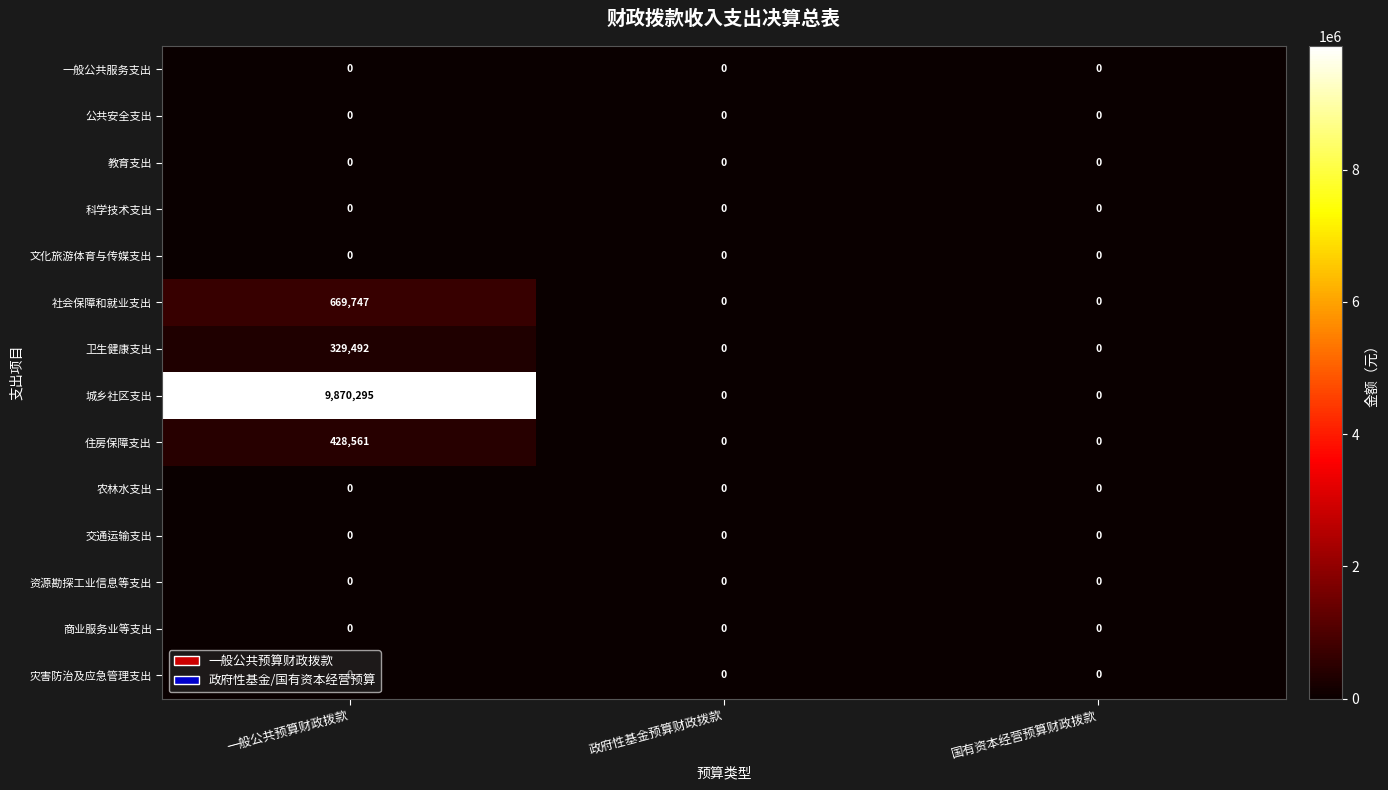

What is the maximum value shown in the chart?

9870295